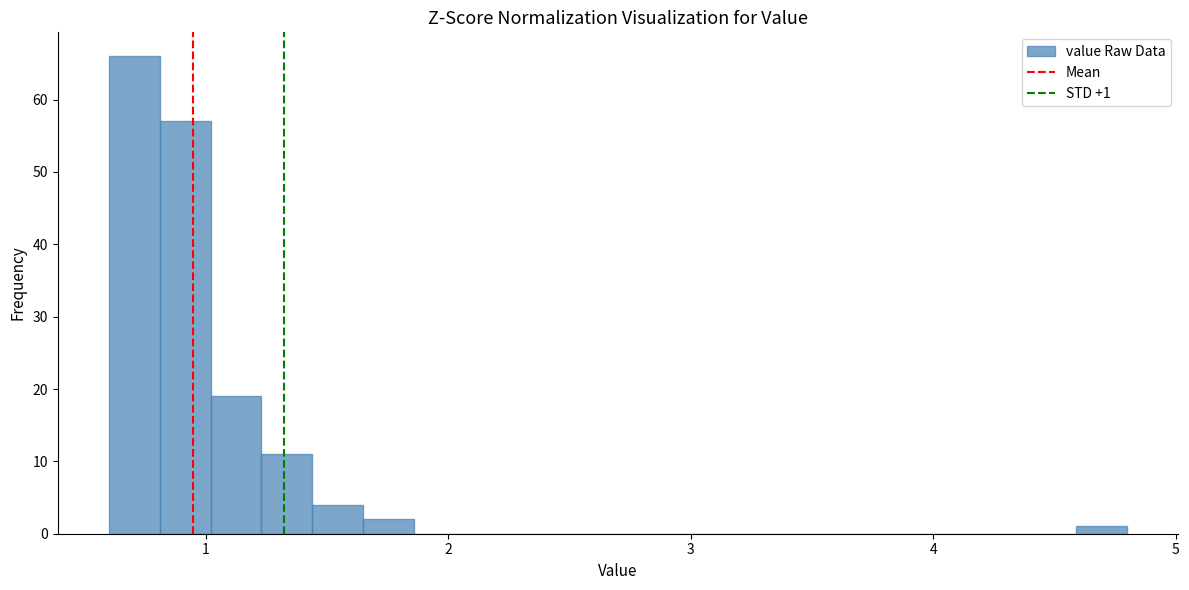

Read against the x-axis, roughly where is the centre of the tallest bar?

0.7